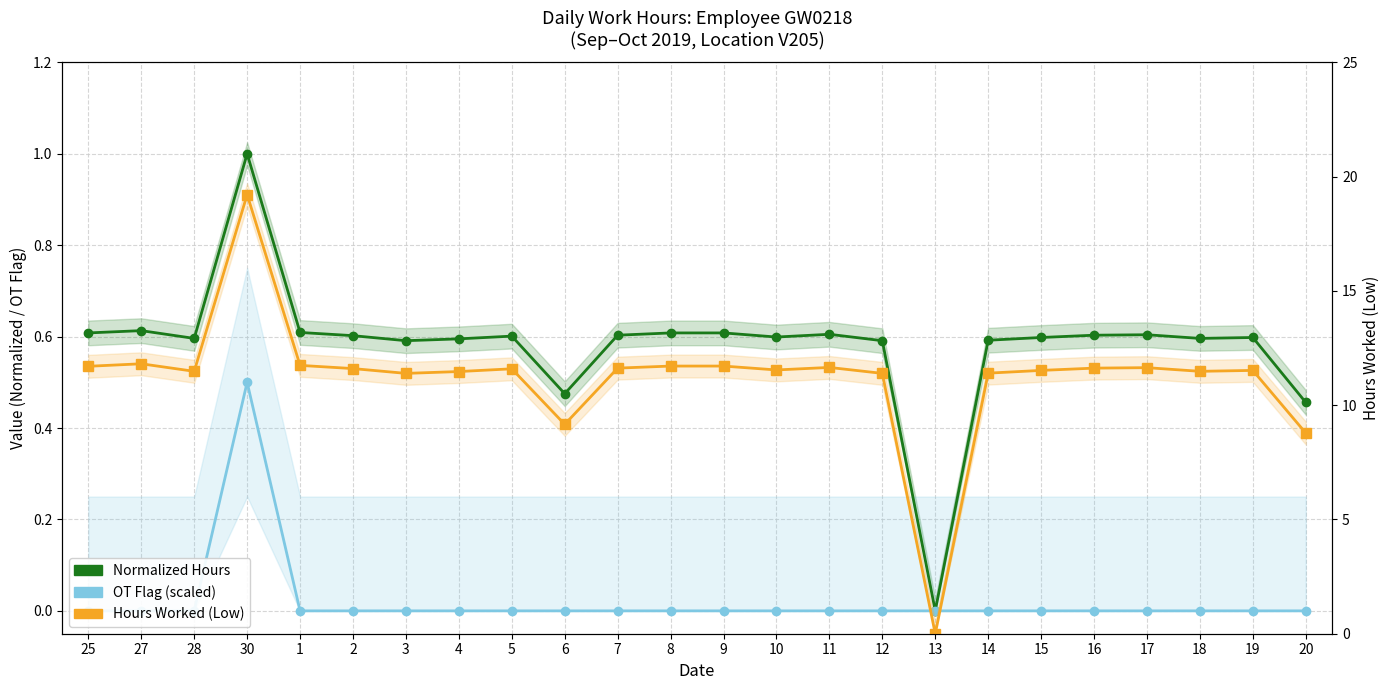

Is the value of Normalized Hours at 25 greater than the value of Hours Worked (Low) at 25?

No